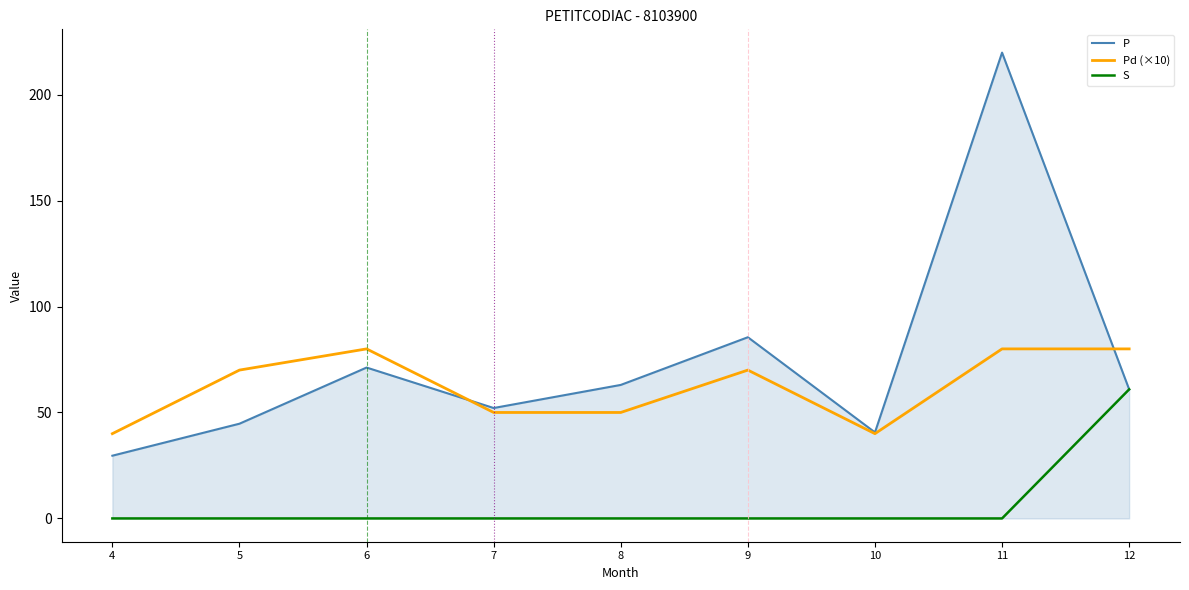

At how many categories does at least one series exceed 195?

1